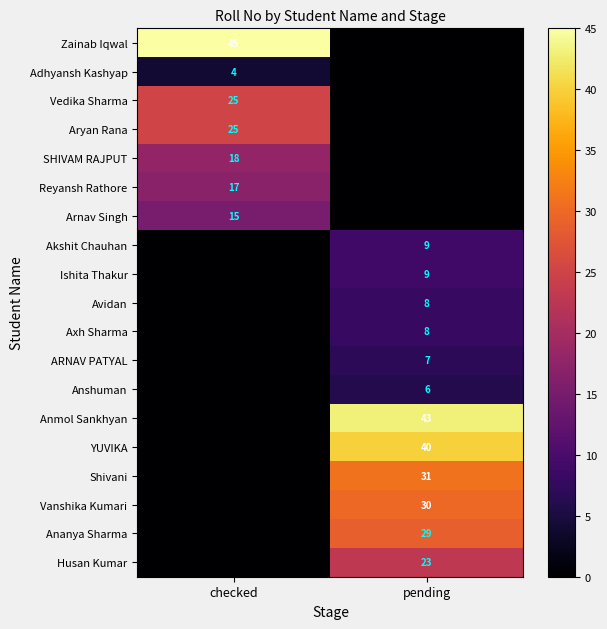

At how many categories does at least one series exceed 16?

2